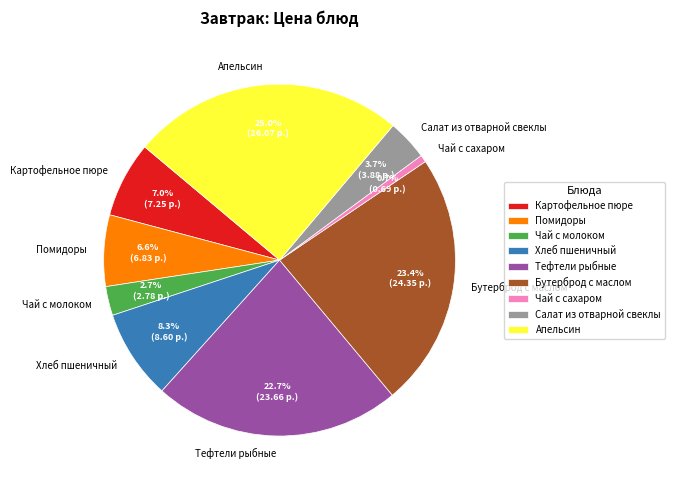

Is there a majority slice in this chart?

No